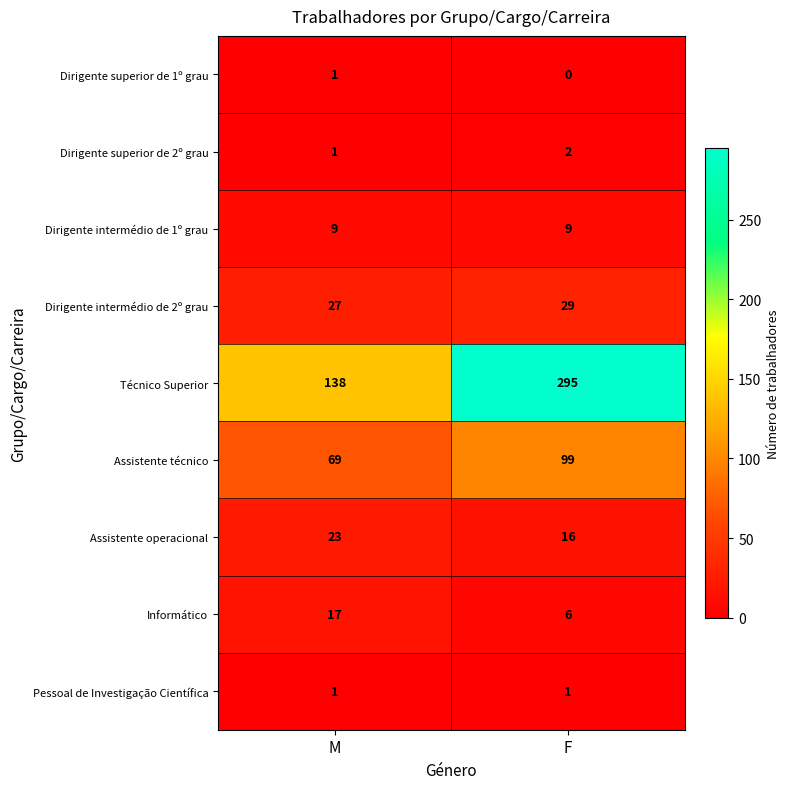

Reading left to right, what are all the values shown in this chart?

Dirigente superior de 1º grau: 1	0
Dirigente superior de 2º grau: 1	2
Dirigente intermédio de 1º grau: 9	9
Dirigente intermédio de 2º grau: 27	29
Técnico Superior: 138	295
Assistente técnico: 69	99
Assistente operacional: 23	16
Informático: 17	6
Pessoal de Investigação Científica: 1	1